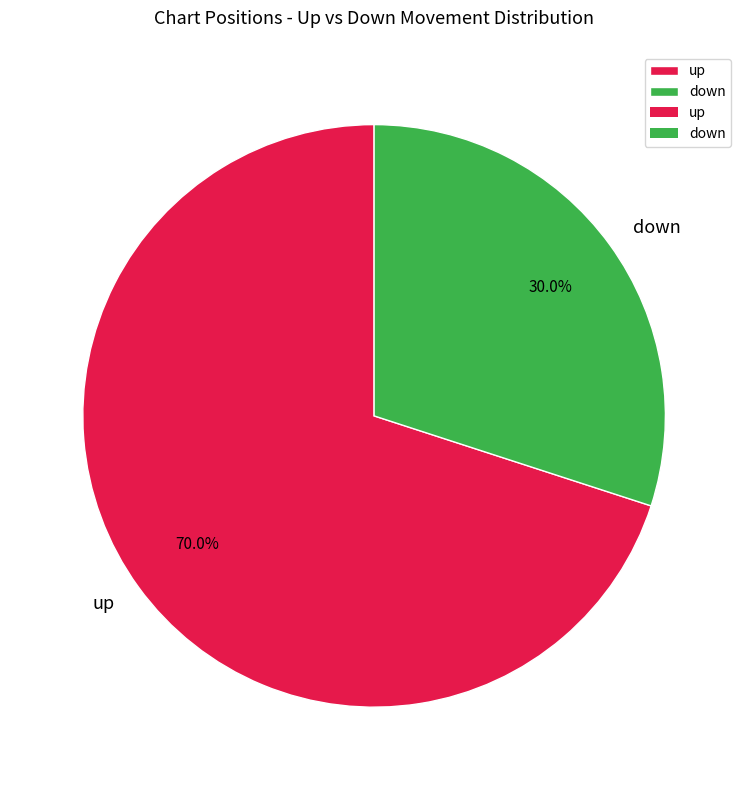

What is the ratio of the value at up to the value at down?

2.3